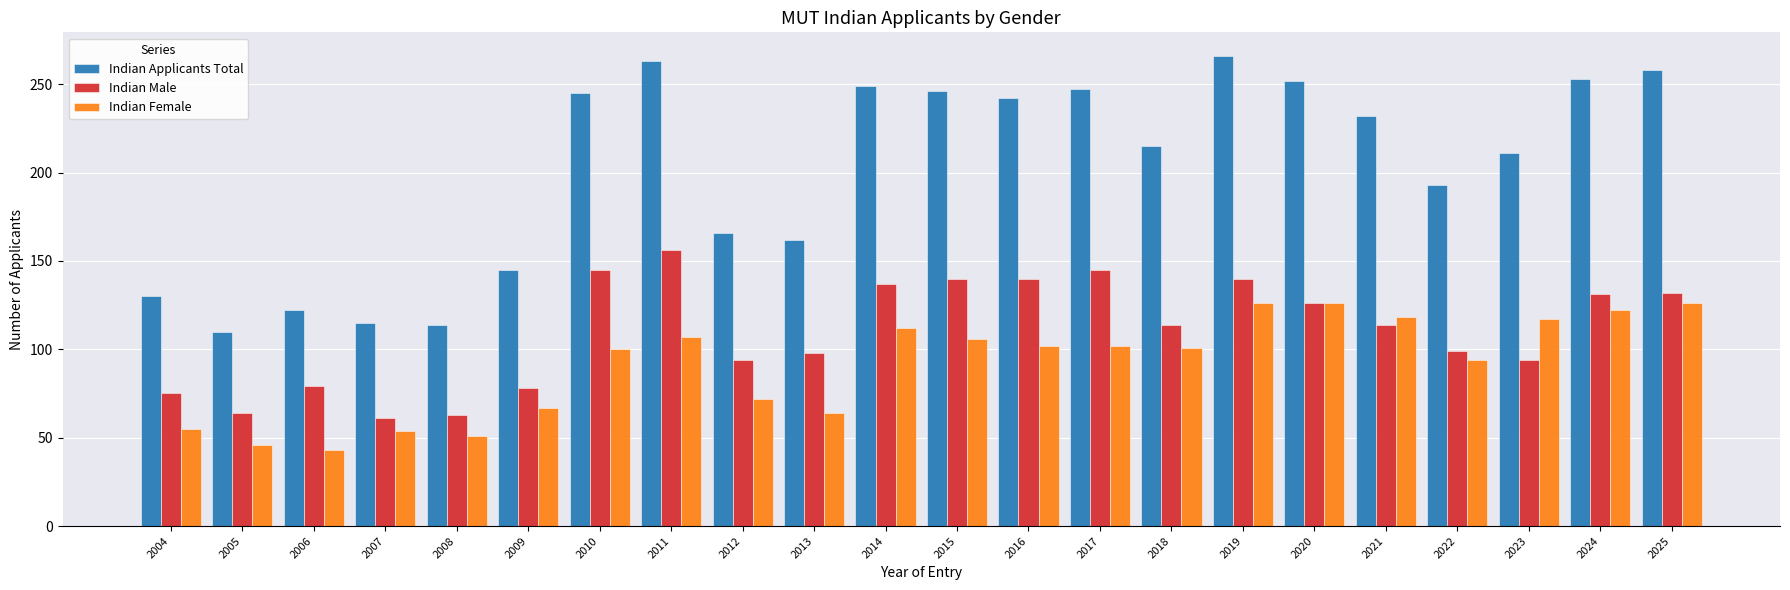

What is the total value across all series at 2009?

290